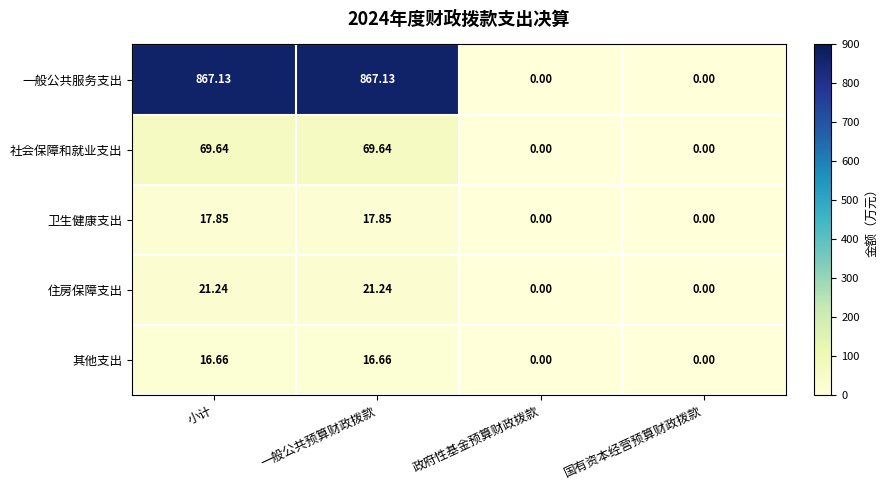

Between 一般公共预算财政拨款 and 国有资本经营预算财政拨款, which series saw the biggest shift?

一般公共服务支出